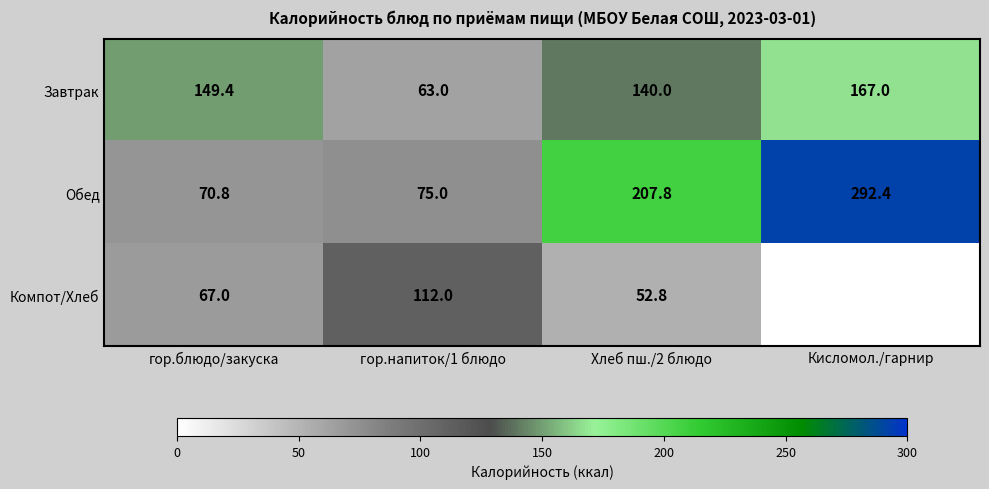

Which category has the lowest value in the Обед series?

гор.блюдо/закуска